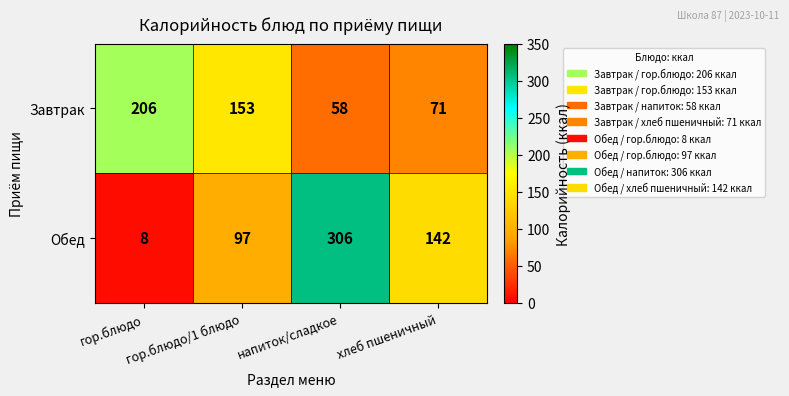

True or false: Обед has a value of 8 at гор.блюдо.

True